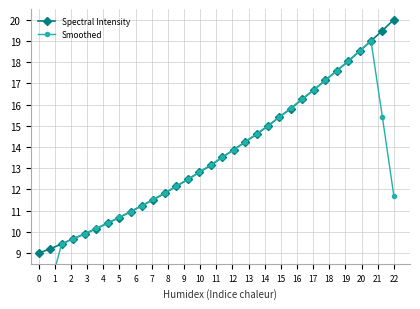

After their last crossing, which series has the higher values: Spectral Intensity or Smoothed?

Spectral Intensity